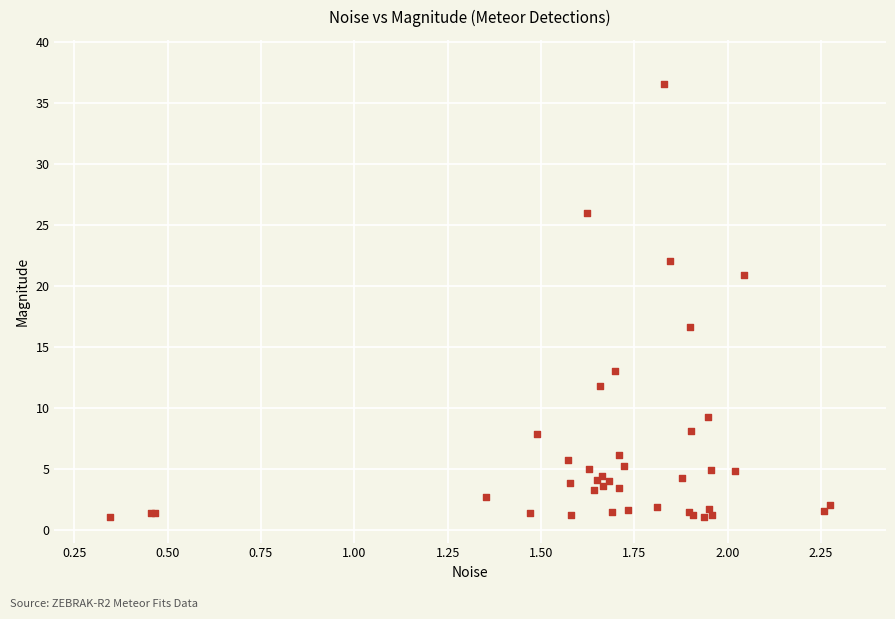

What Y value in the scatter plot is closest to 18?

16.6